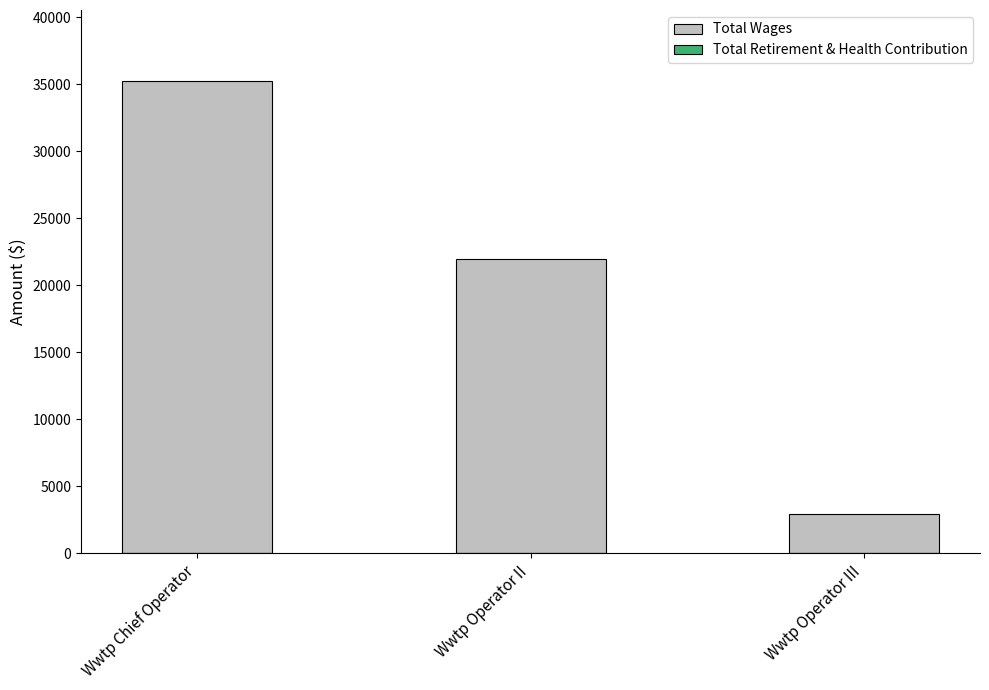

How many categories are shown in the chart?

3